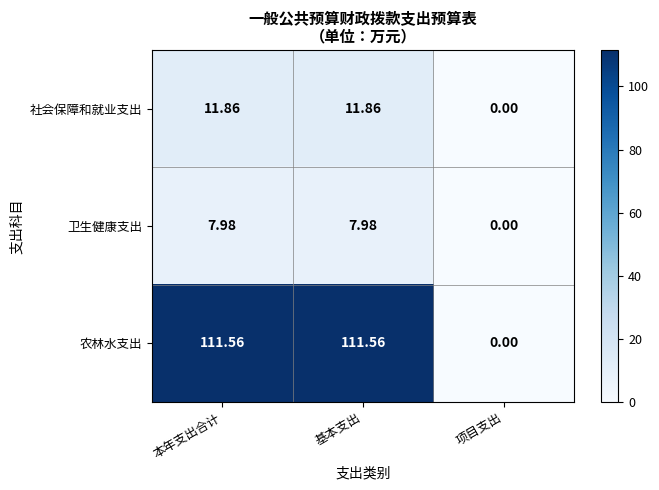

How many data points in 农林水支出 are above 111?

2